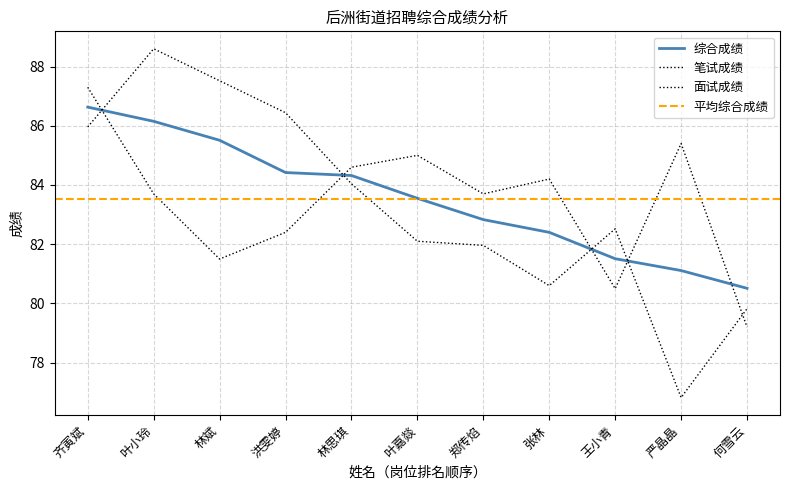

The 面试成绩 series shows 23.3 at 郑传焰. True or false?

False